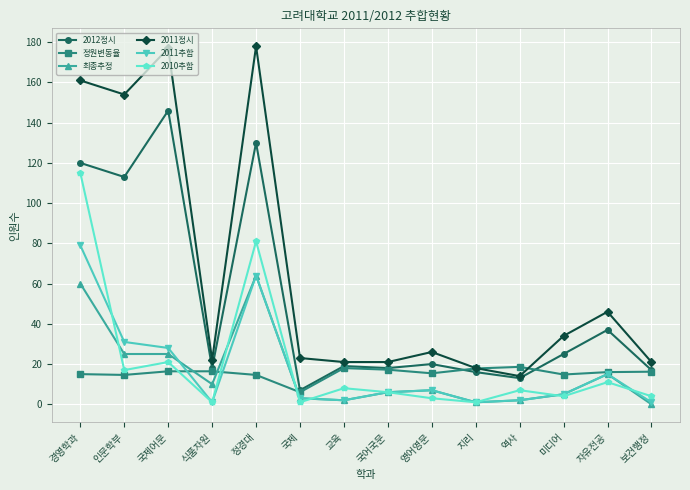

What is the spread (max minus min) of values at 교육?

19.0